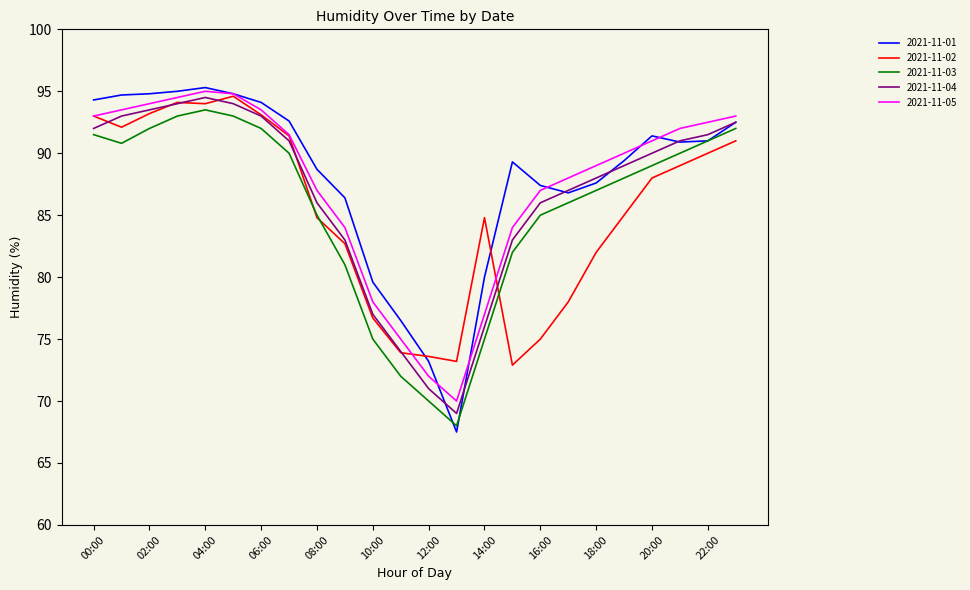

Which series has the widest spread of values?

2021-11-01